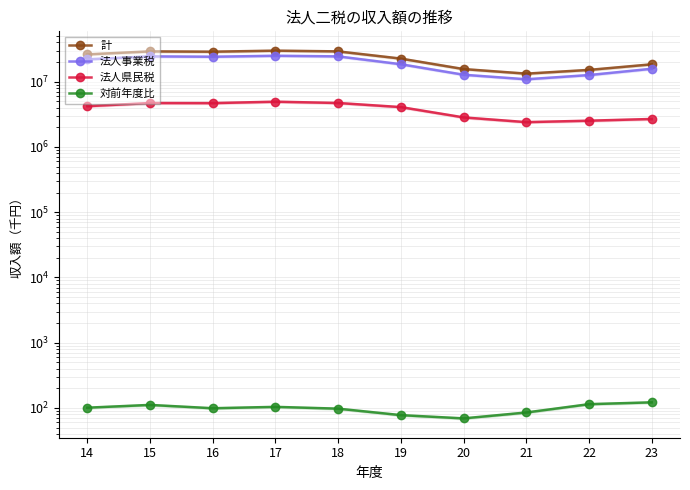

Rank the series by their average value, from highest to lowest.

計, 法人事業税, 法人県民税, 対前年度比